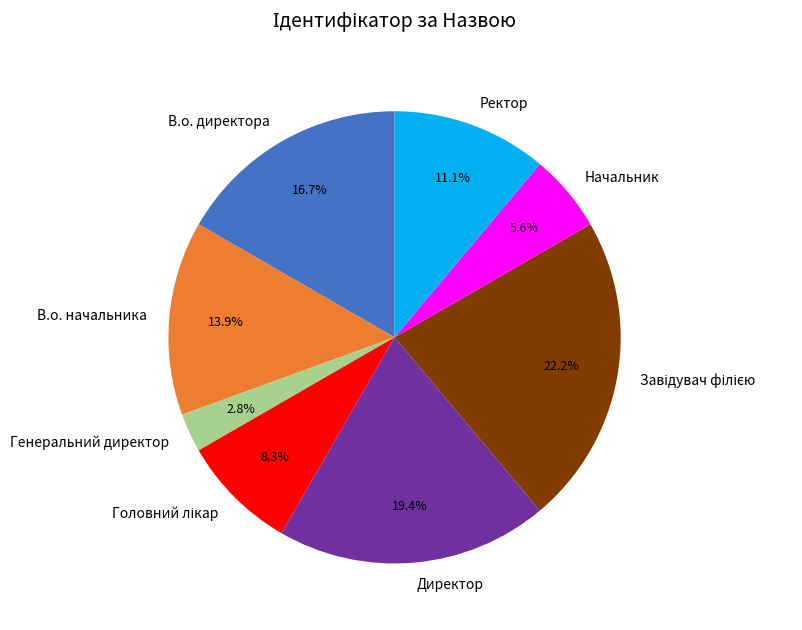

Approximately how many times larger is the value at В.о. начальника compared to Генеральний директор?

5.0